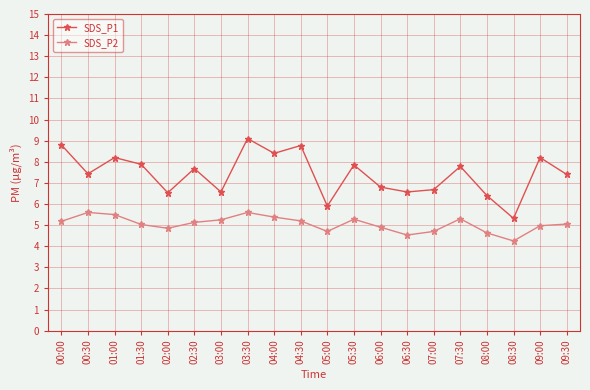

True or false: SDS_P2 and SDS_P1 intersect in this chart.

False